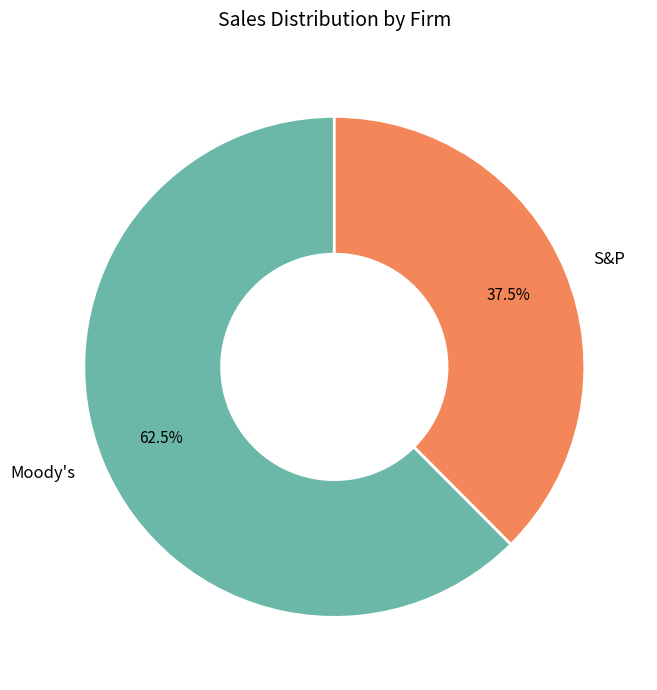

Which category has the biggest portion of the pie?

Moody's